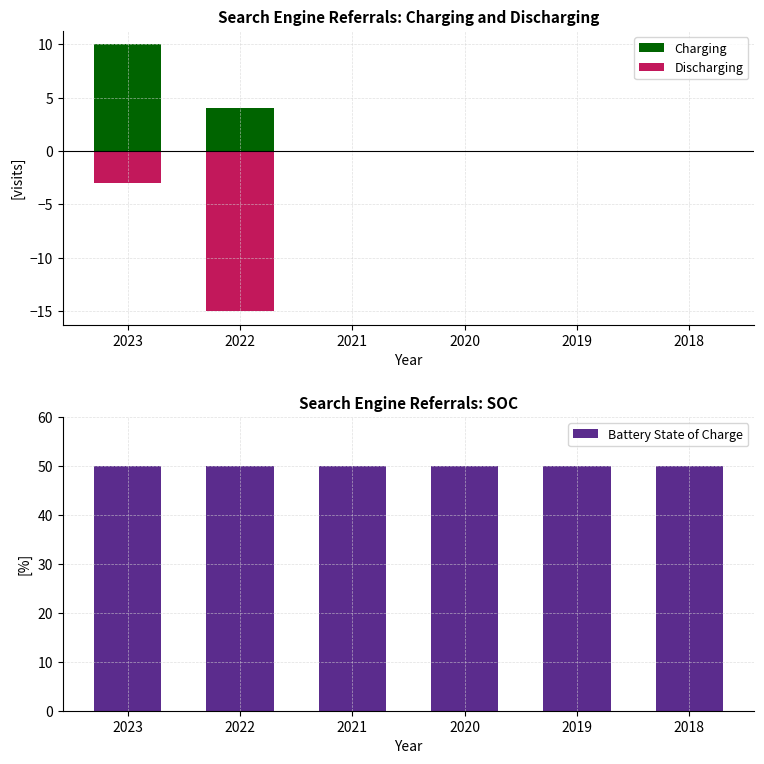

The value of Charging at 2022 is 7. True or false?

False